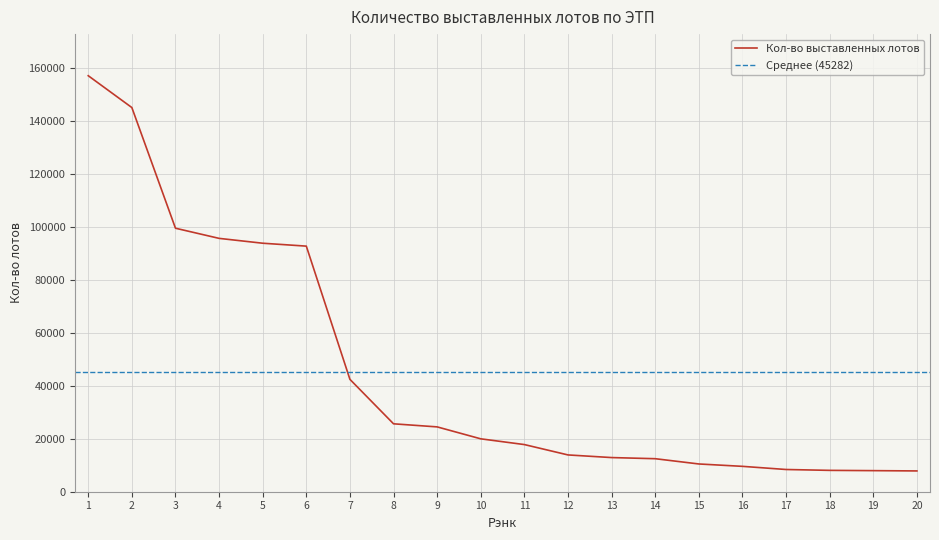

What is the minimum value shown in the chart?

7848